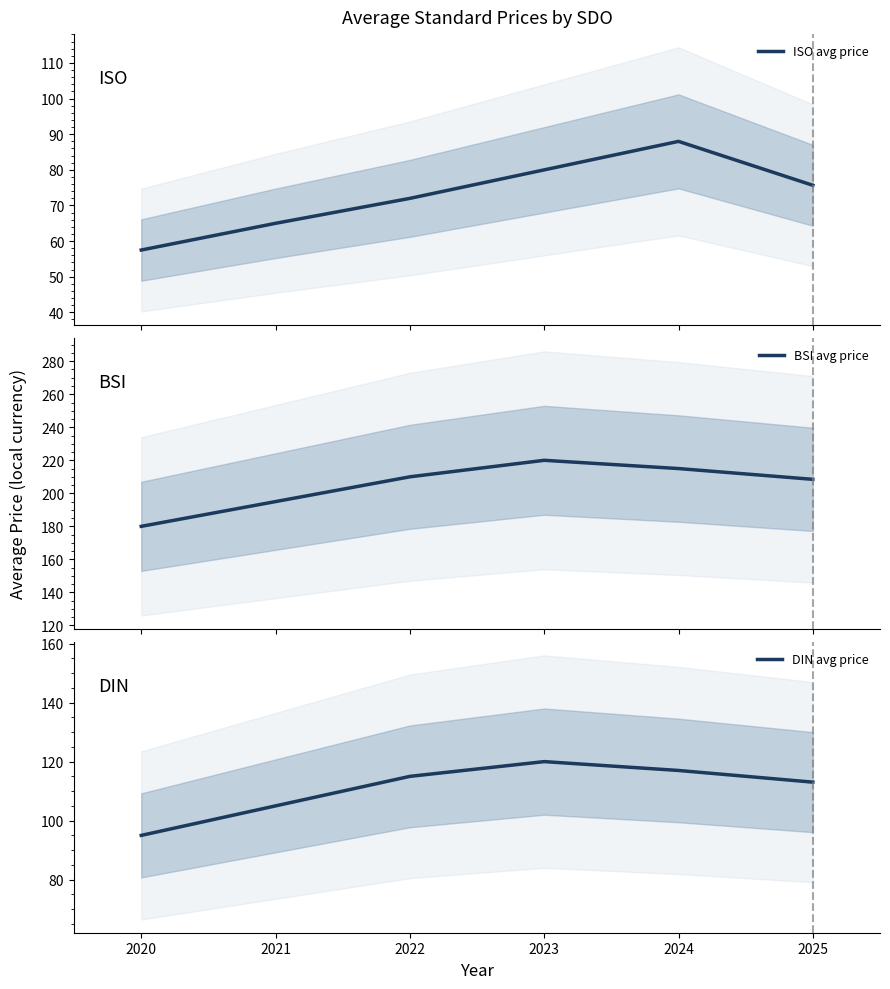

What are all the series names shown in the legend?

ISO avg price, BSI avg price, DIN avg price